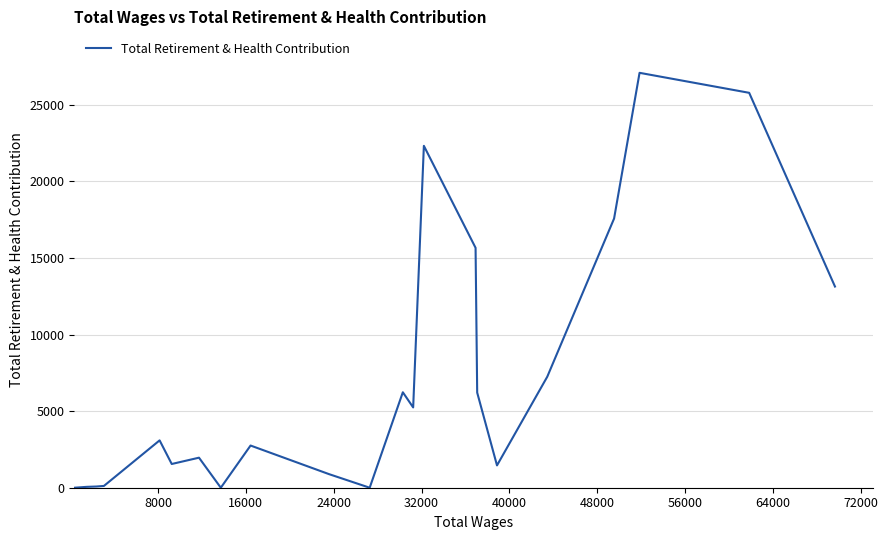

How many lines are shown in the chart?

1